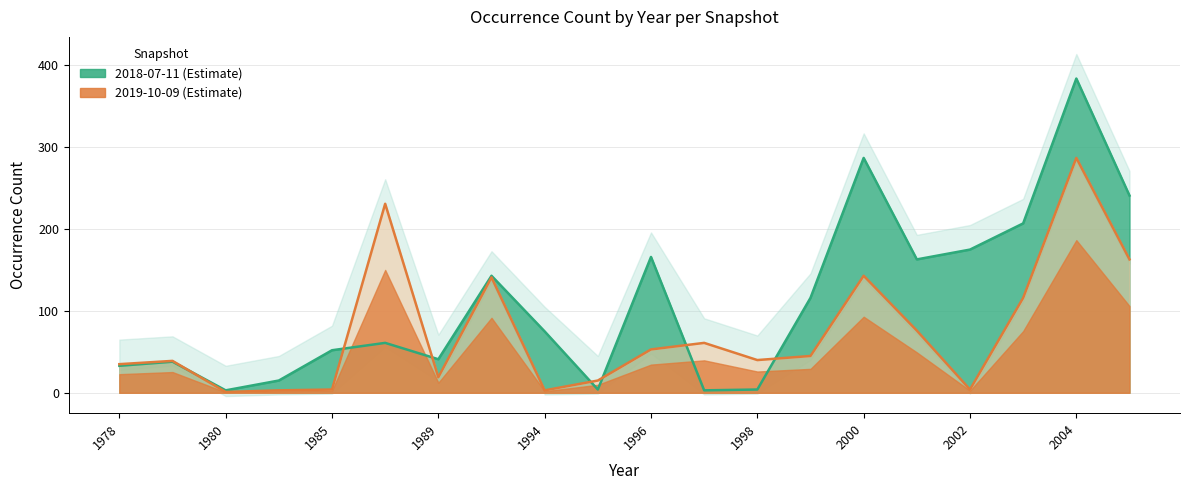

List the series in order of their overall mean, highest first.

2018-07-11, 2019-10-09